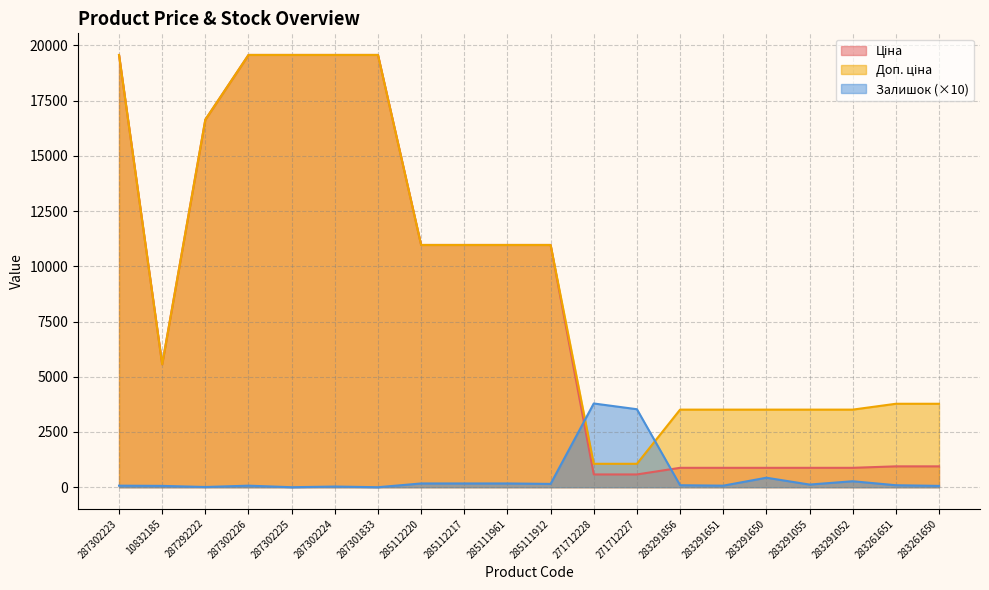

True or false: Залишок and Ціна cross at least once.

True